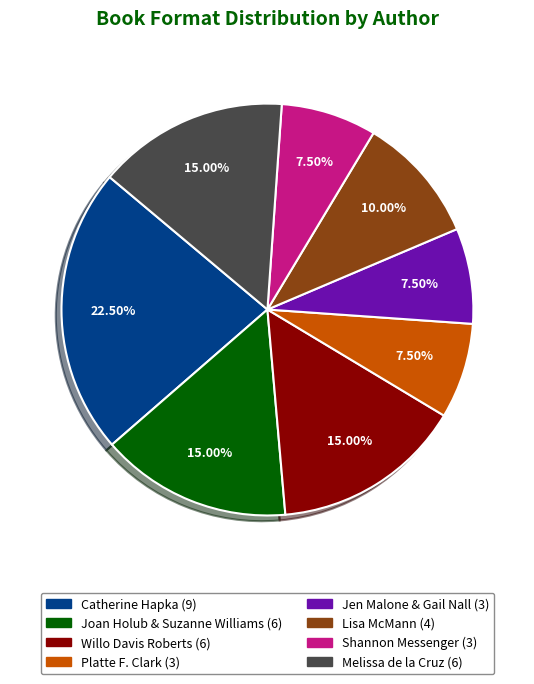

Does any single category account for the majority?

No